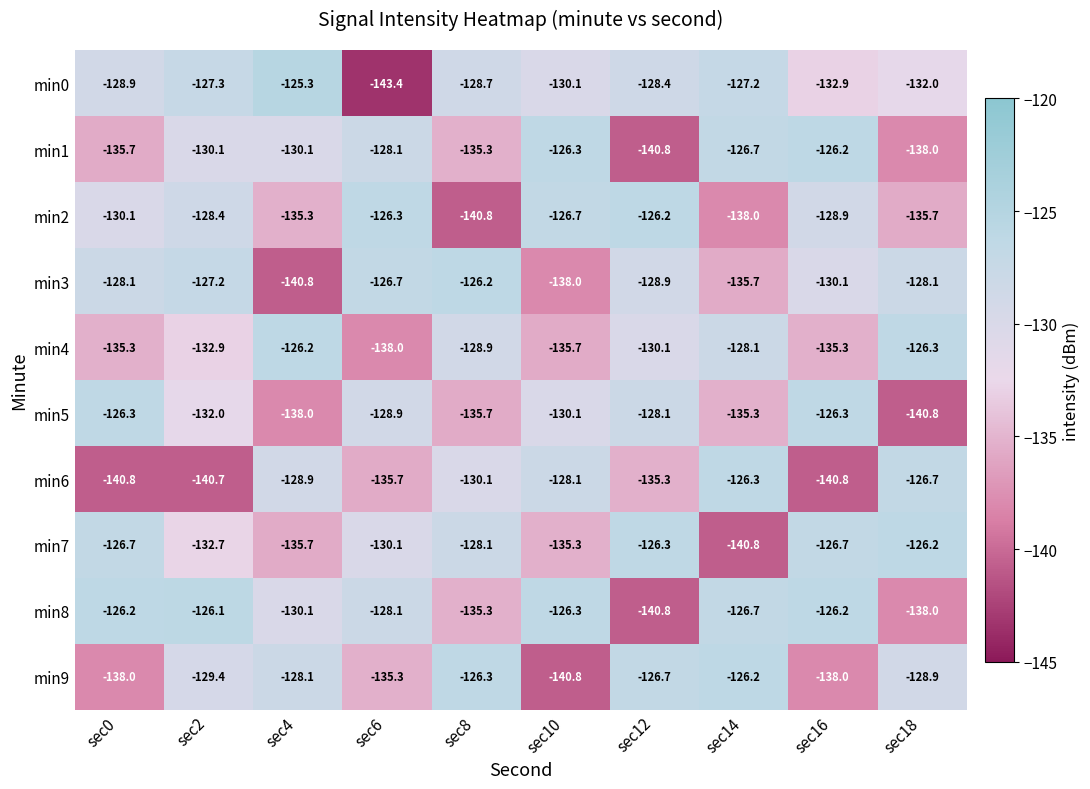

Which category has the lowest value across all series?

sec6